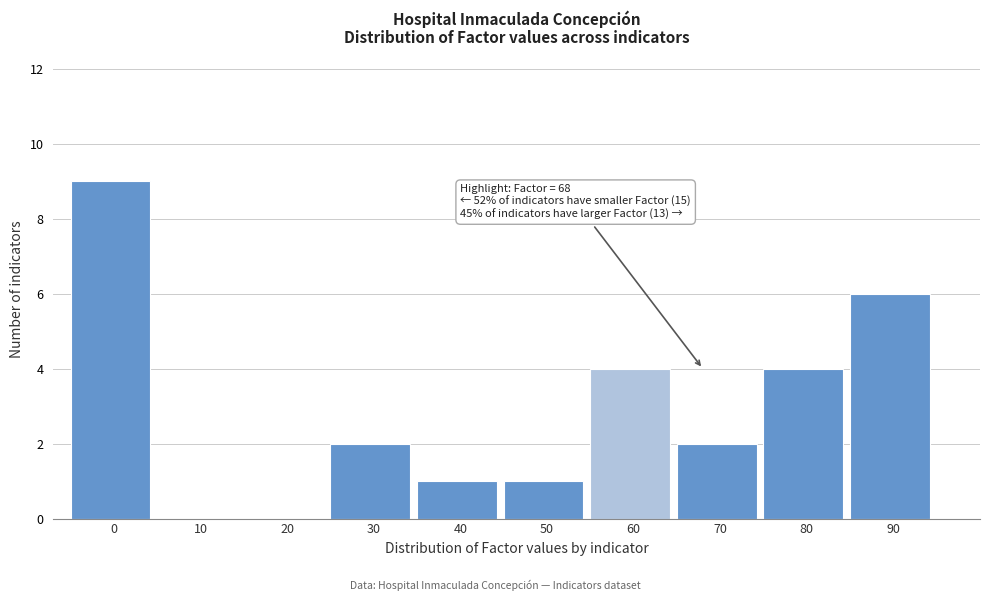

Reading left to right, what are all the values shown in this chart?

0=9	10=0	20=0	30=2	40=1	50=1	60=4	70=2	80=4	90=6